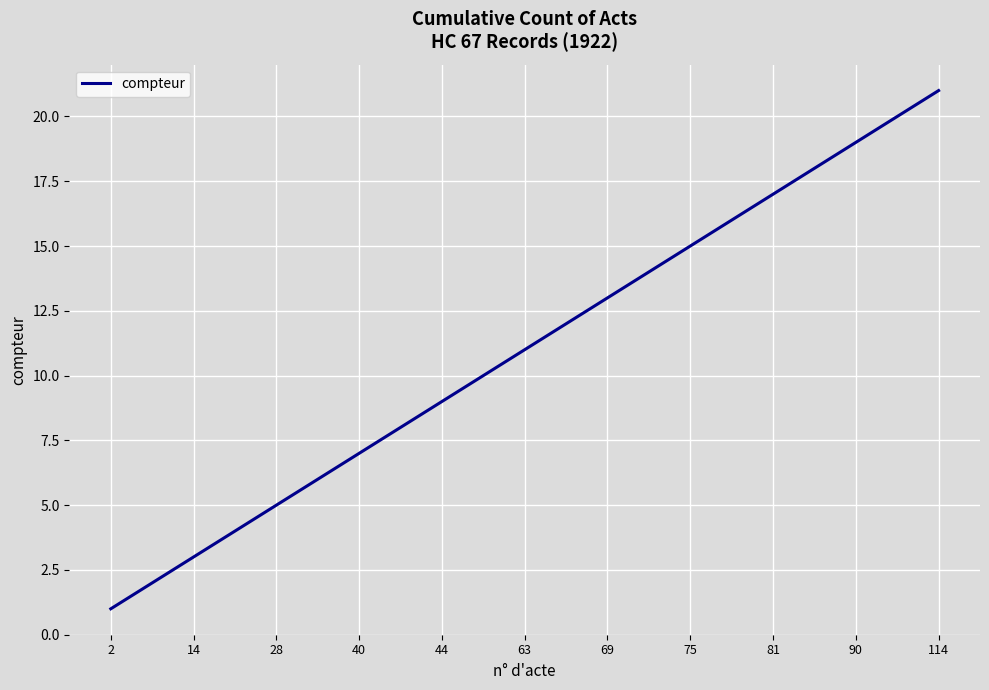

What is the maximum value shown in the chart?

21